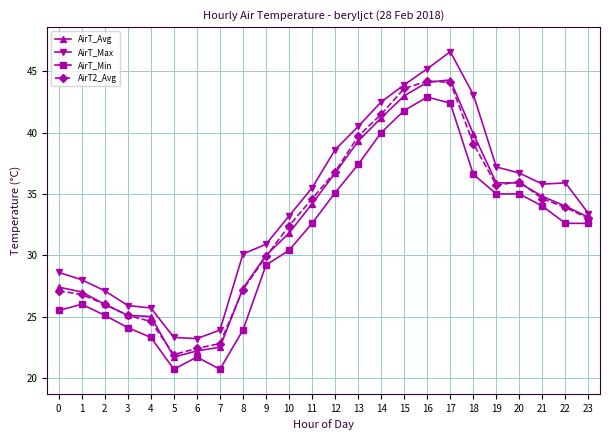

What is the value of the AirT_Min point at the 6th from the left?

20.7